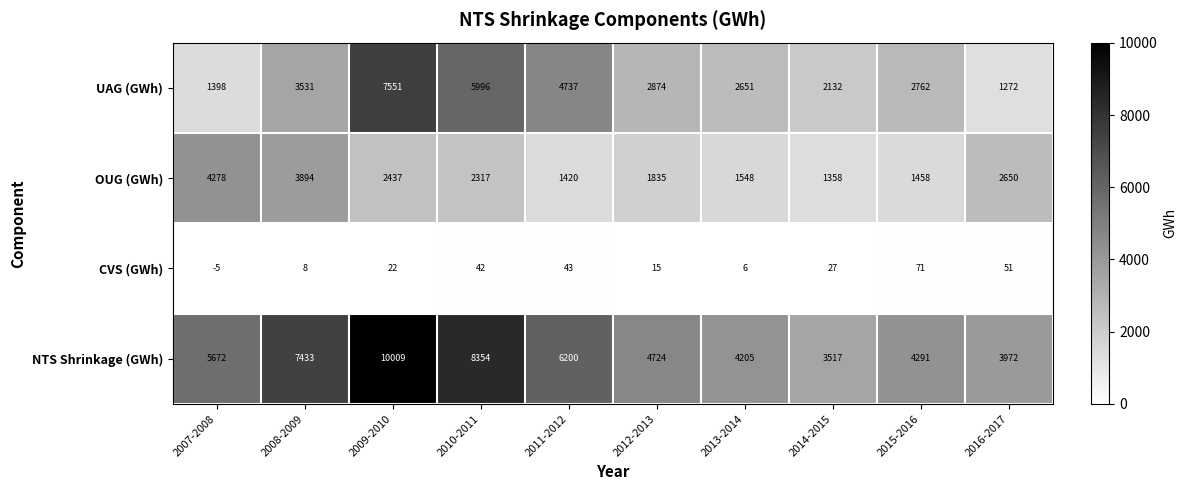

At which category does the chart reach its minimum across all series?

2007-2008